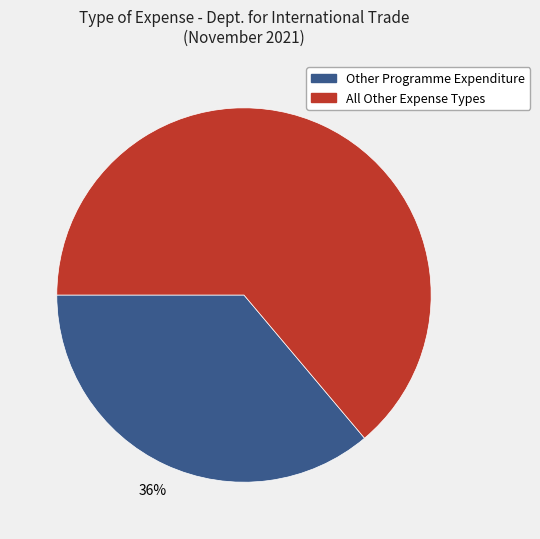

To the nearest percent, what is the difference between the largest and smallest slice percentages?

28%